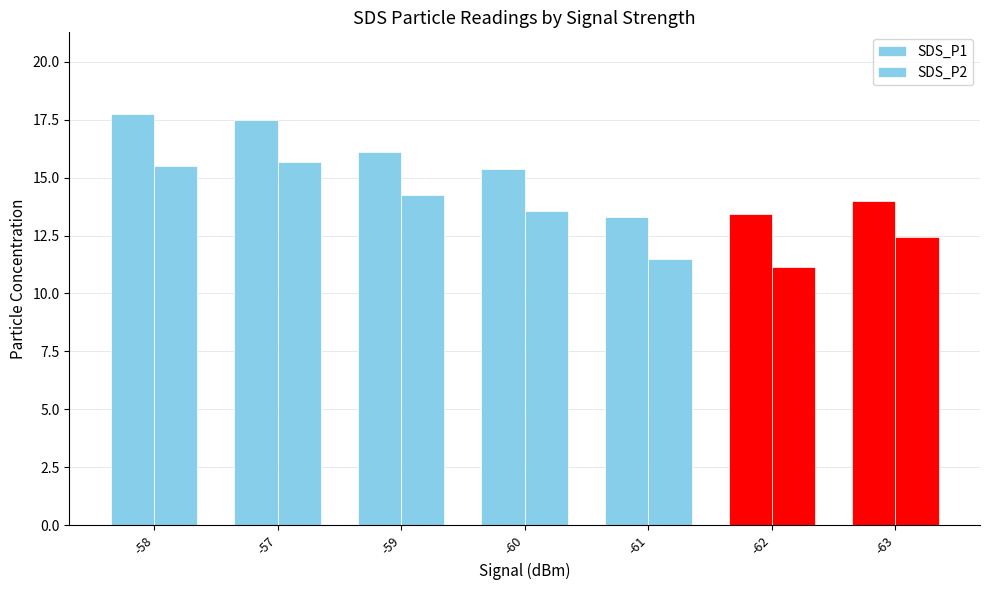

Which series has the widest spread of values?

SDS_P1